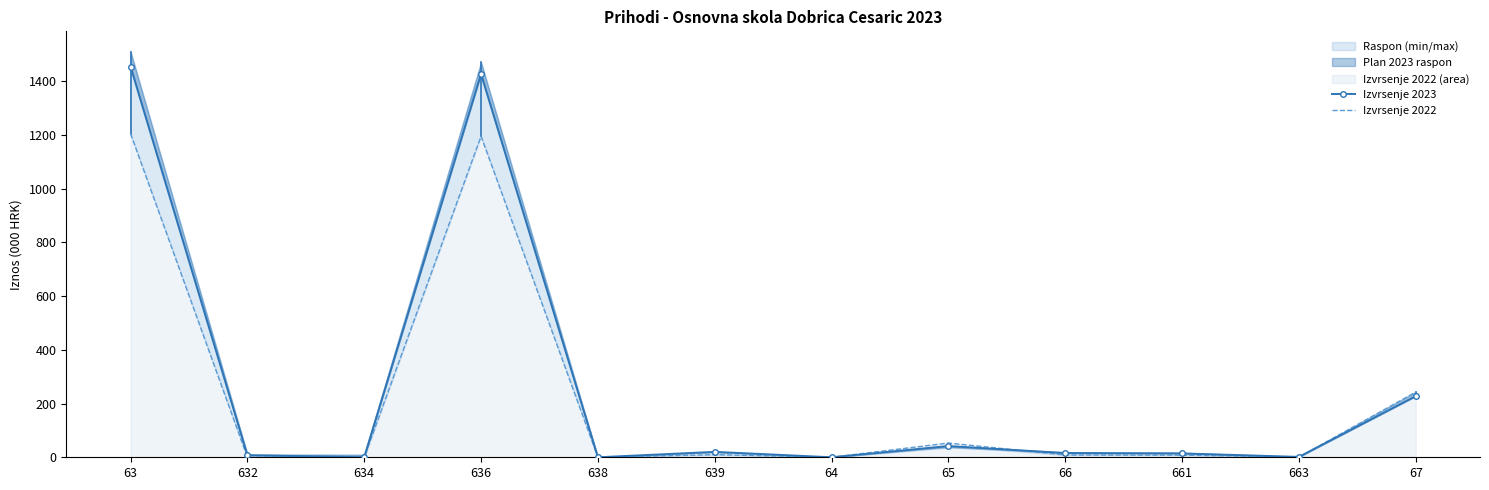

How many intersections are there between Izvrsenje 2023 and Izvrsenje 2022?

2